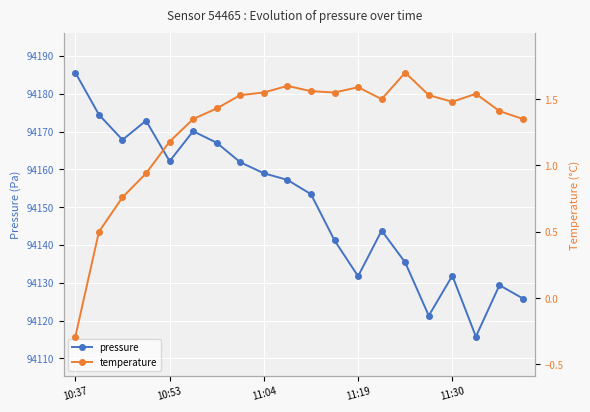

What value does the pressure series have at 11?

94141.2